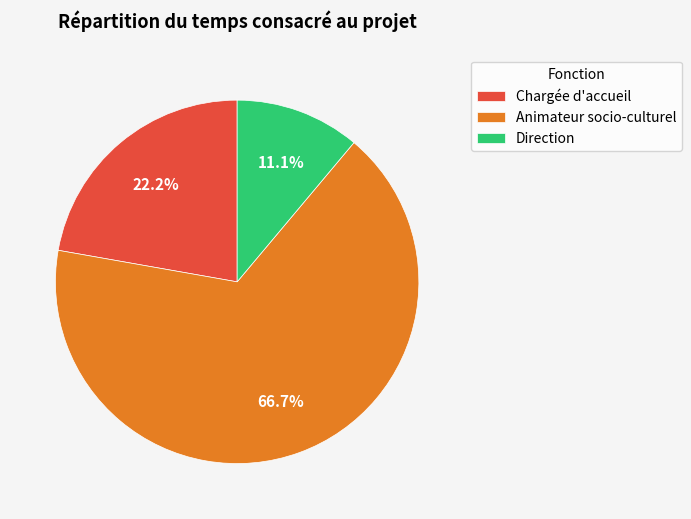

Do Direction and Chargée d'accueil together represent more than half of the pie?

No